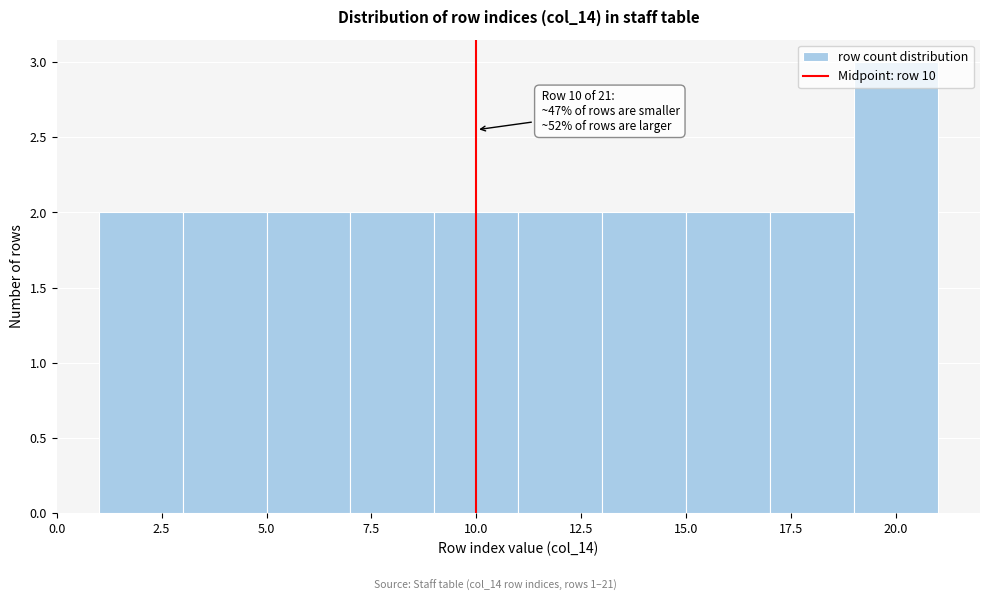

Over which range of the x-axis is the bar tallest?

19 to 21